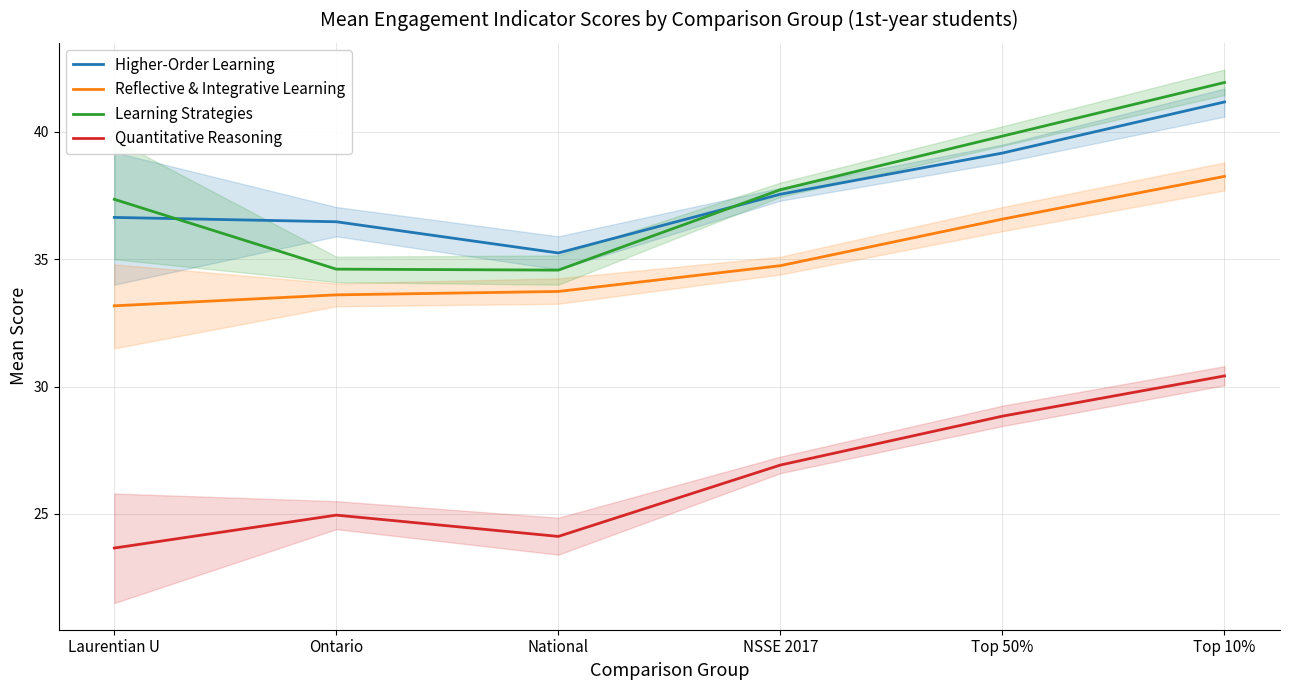

Count the number of categories in the chart.

6